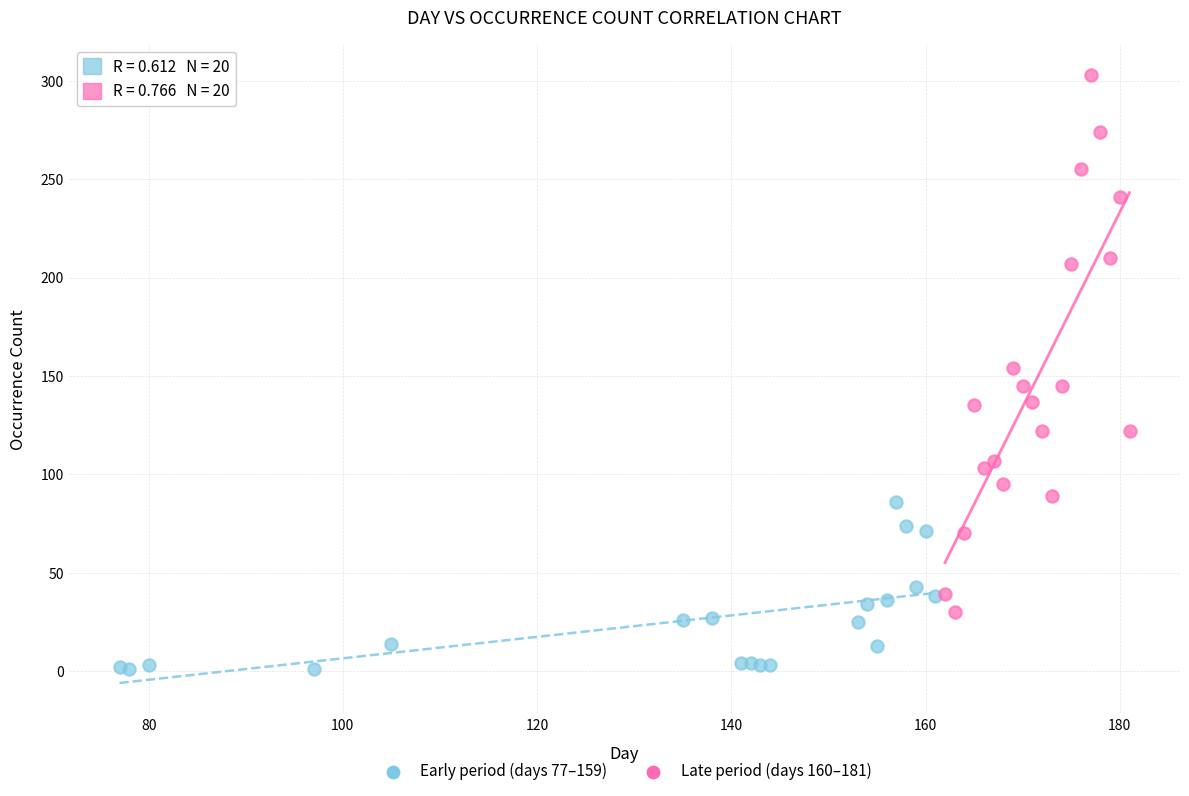

Which series contains the highest Y value?

Late period (days 160–181)